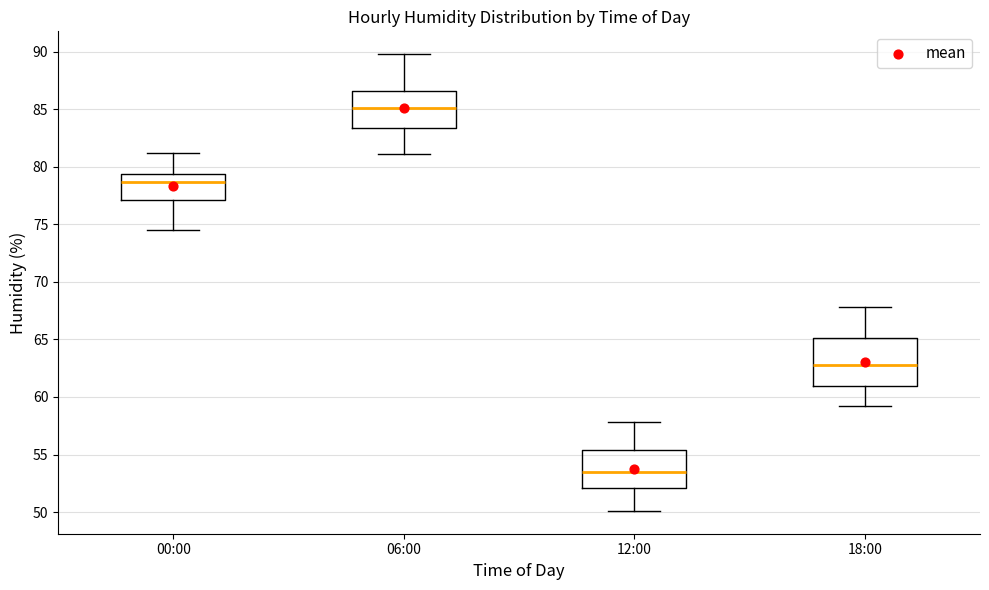

Which box's median line is the lowest?

12:00